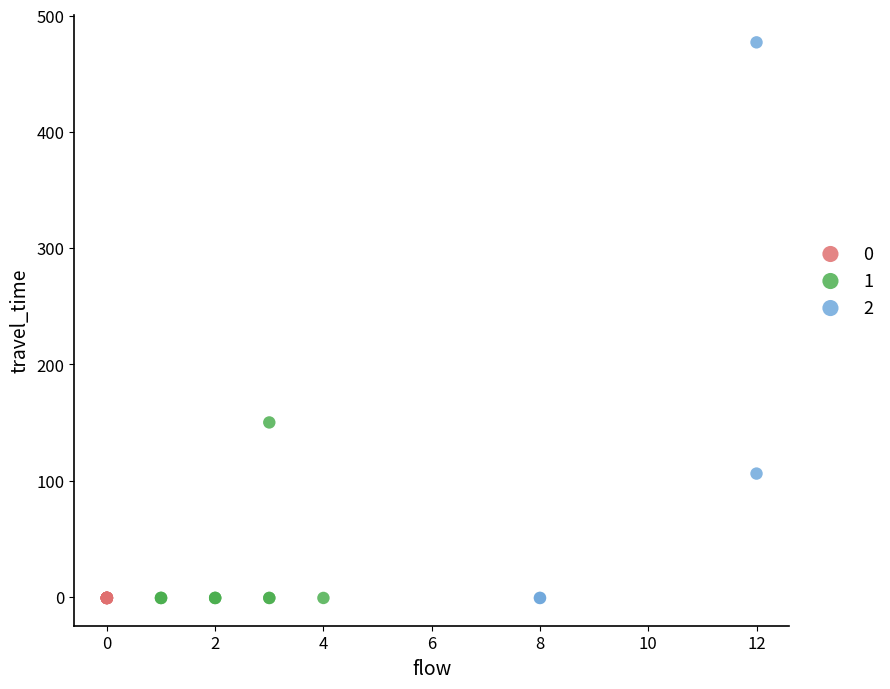

What are all the series names shown in the legend?

0, 1, 2